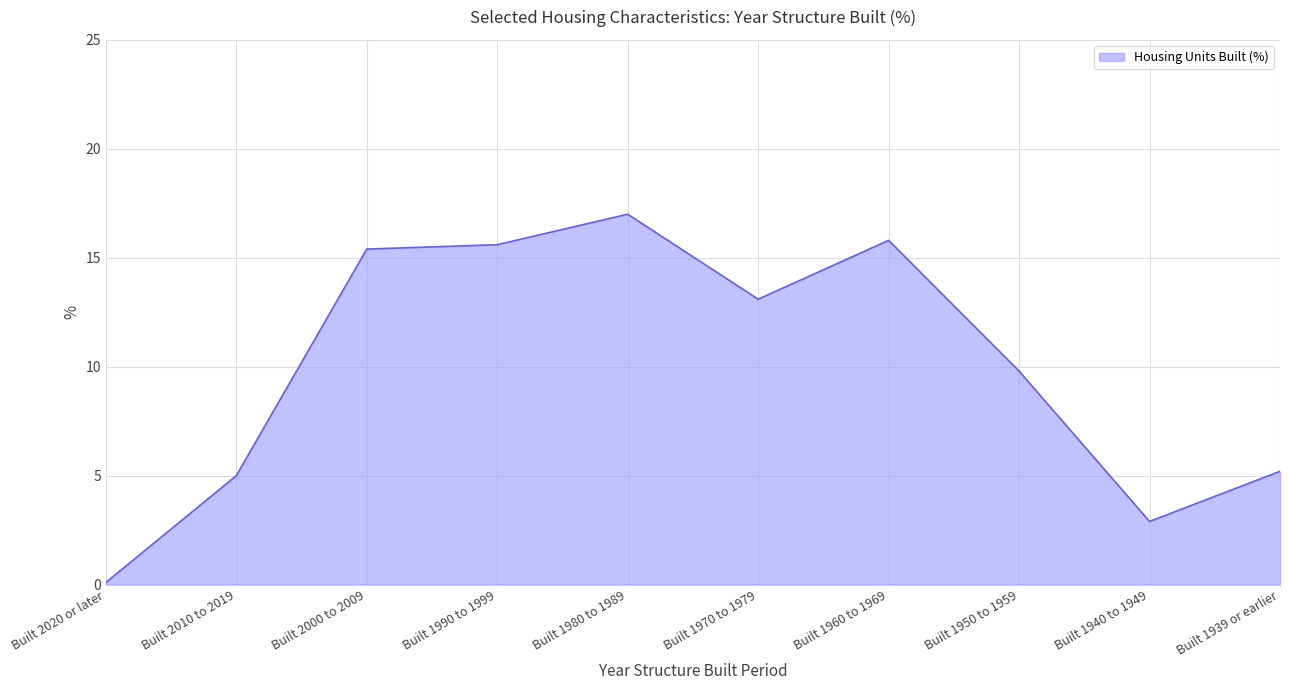

List the labels in order of value, smallest first.

Built 2020 or later, Built 1940 to 1949, Built 2010 to 2019, Built 1939 or earlier, Built 1950 to 1959, Built 1970 to 1979, Built 2000 to 2009, Built 1990 to 1999, Built 1960 to 1969, Built 1980 to 1989